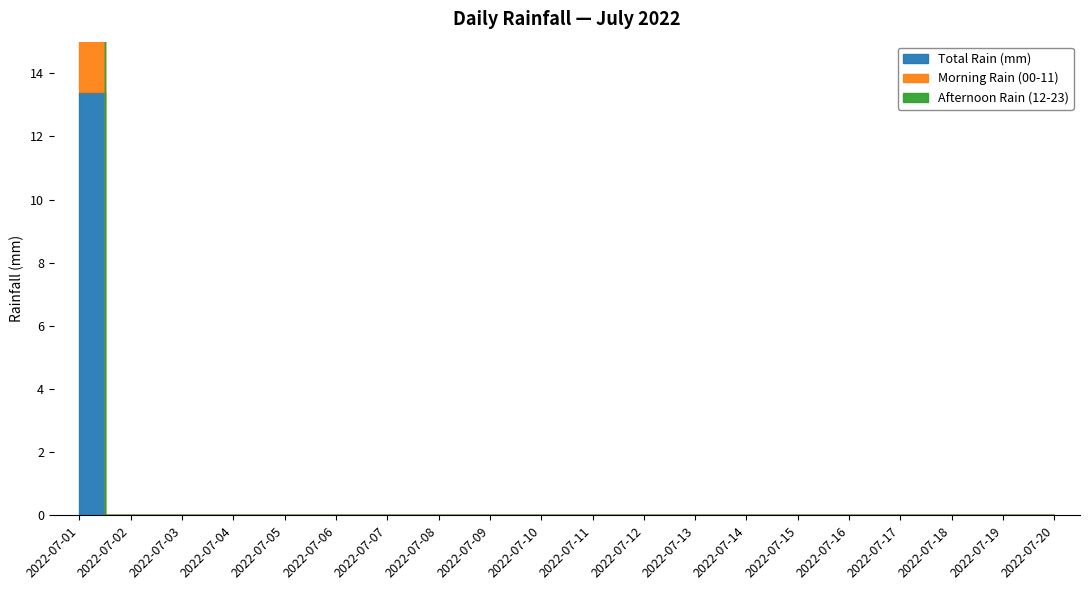

Reading left to right, transcribe all the data shown in this chart.

Total Rain (mm): 2022-07-01=13.4	2022-07-02=0.0	2022-07-03=0.0	2022-07-04=0.0	2022-07-05=0.0	2022-07-06=0.0	2022-07-07=0.0	2022-07-08=0.0	2022-07-09=0.0	2022-07-10=0.0	2022-07-11=0.0	2022-07-12=0.0	2022-07-13=0.0	2022-07-14=0.0	2022-07-15=0.0	2022-07-16=0.0	2022-07-17=0.0	2022-07-18=0.0	2022-07-19=0.0	2022-07-20=0.0
Morning Rain (00-11): 2022-07-01=7.8	2022-07-02=0.0	2022-07-03=0.0	2022-07-04=0.0	2022-07-05=0.0	2022-07-06=0.0	2022-07-07=0.0	2022-07-08=0.0	2022-07-09=0.0	2022-07-10=0.0	2022-07-11=0.0	2022-07-12=0.0	2022-07-13=0.0	2022-07-14=0.0	2022-07-15=0.0	2022-07-16=0.0	2022-07-17=0.0	2022-07-18=0.0	2022-07-19=0.0	2022-07-20=0.0
Afternoon Rain (12-23): 2022-07-01=0.0	2022-07-02=0.0	2022-07-03=0.0	2022-07-04=0.0	2022-07-05=0.0	2022-07-06=0.0	2022-07-07=0.0	2022-07-08=0.0	2022-07-09=0.0	2022-07-10=0.0	2022-07-11=0.0	2022-07-12=0.0	2022-07-13=0.0	2022-07-14=0.0	2022-07-15=0.0	2022-07-16=0.0	2022-07-17=0.0	2022-07-18=0.0	2022-07-19=0.0	2022-07-20=0.0